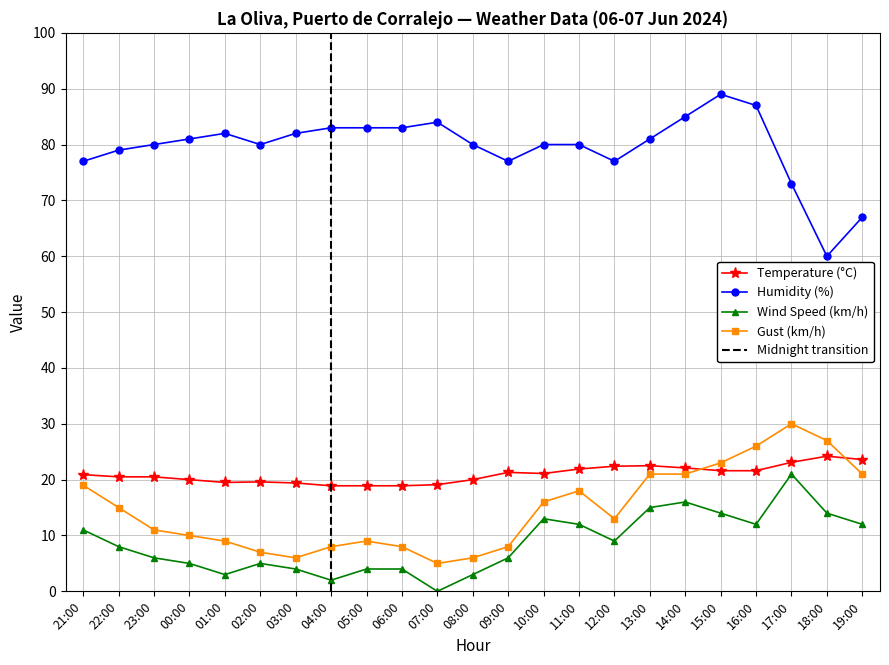

Is it true that Humidity (%) equals 80.0 at 10:00?

True